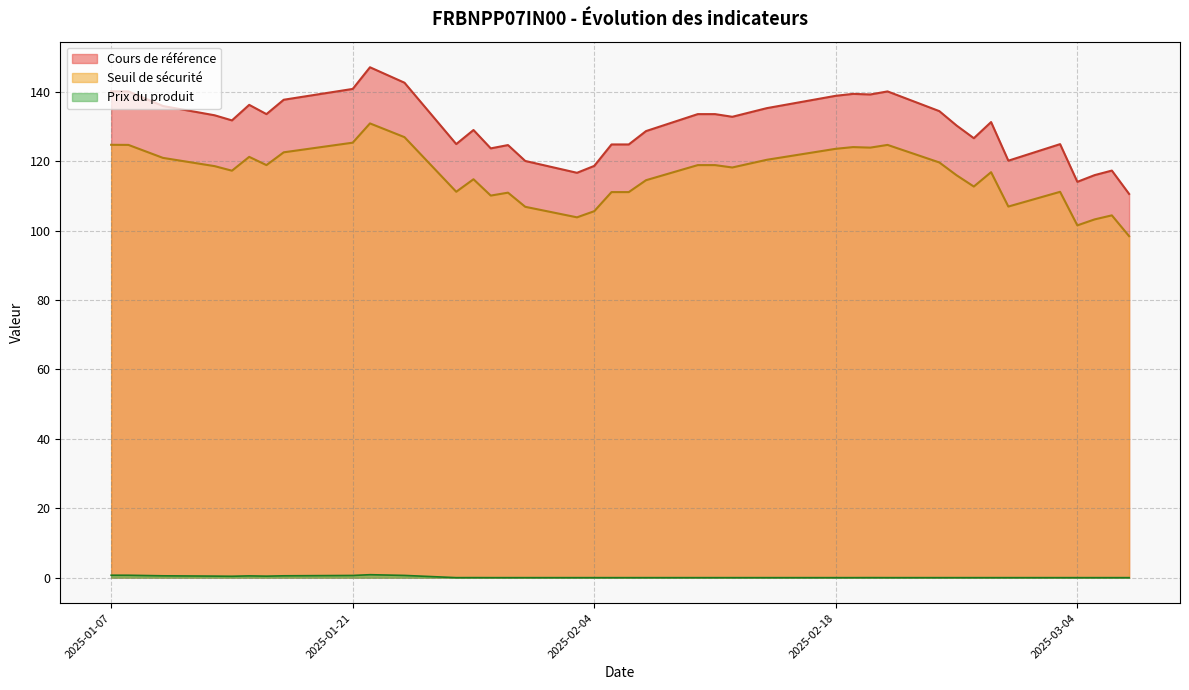

At 2025-02-19, list the series in order from largest to smallest.

Cours de référence, Seuil de sécurité, Prix du produit